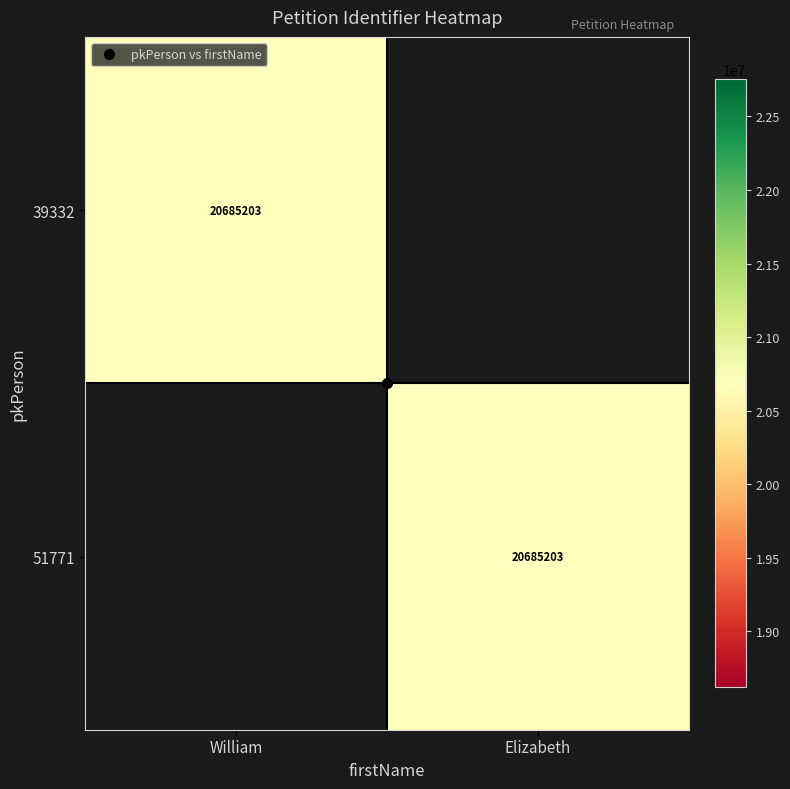

At which label does 51771 reach its minimum?

William